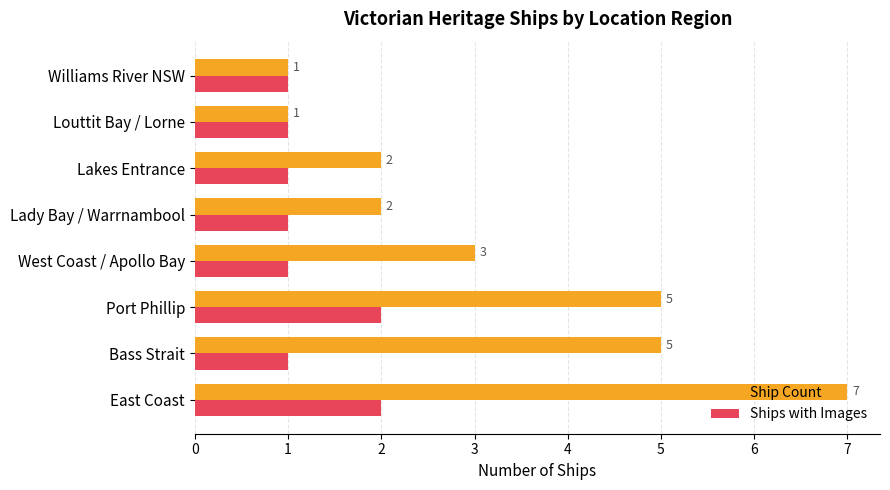

Count the Ships with Images values in the range 1 to 2.

8